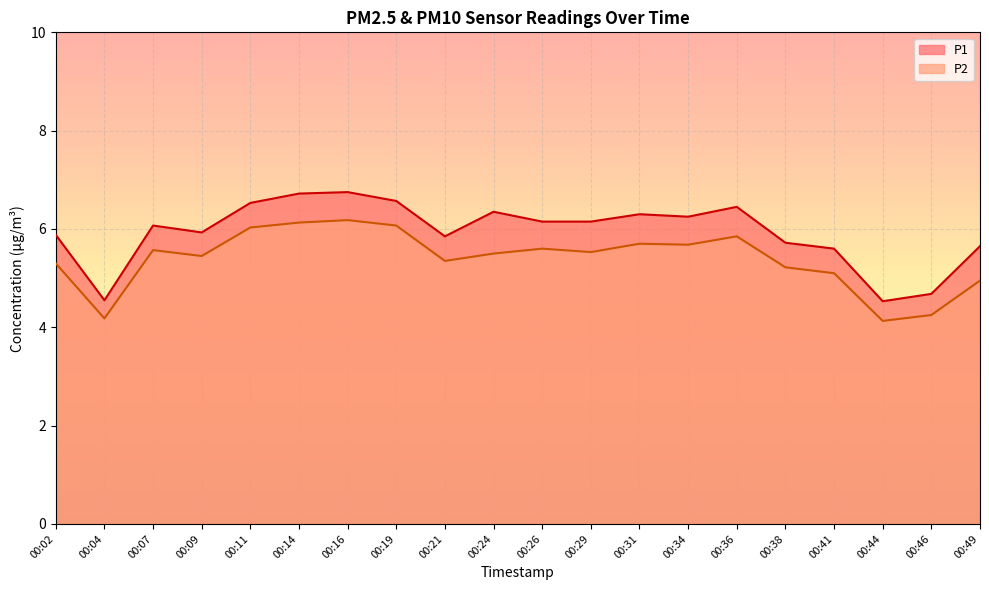

List the series in order of their overall mean, highest first.

P1, P2